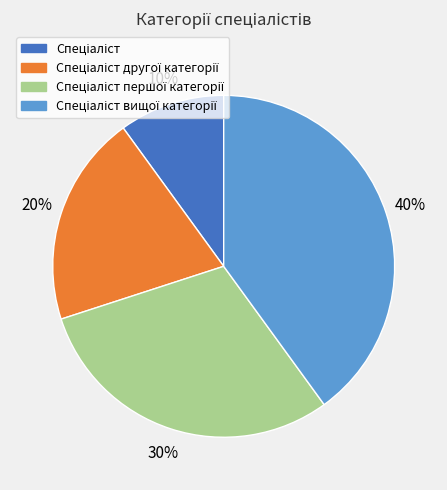

To the nearest percent, what is the average slice percentage?

25%